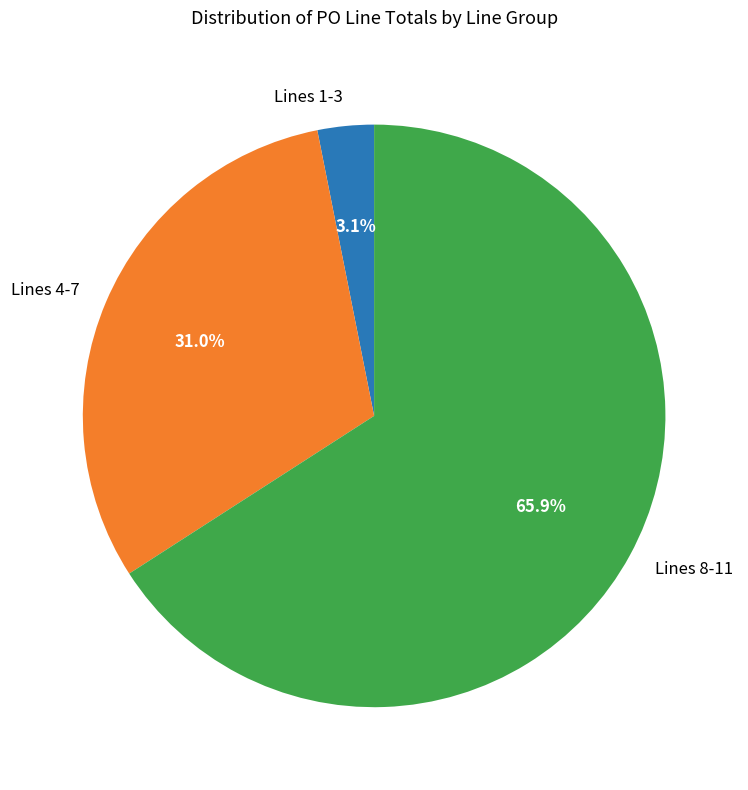

Rank the categories by value from lowest to highest.

Lines 1-3, Lines 4-7, Lines 8-11